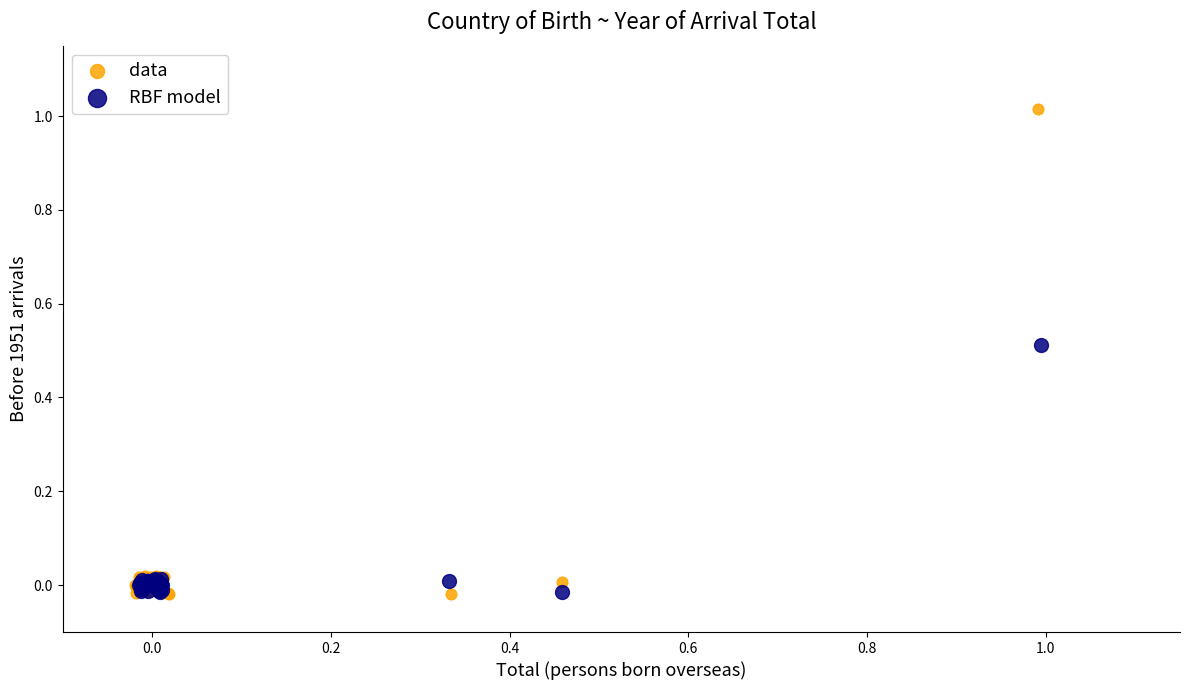

Which series has the largest Y range (max minus min)?

data